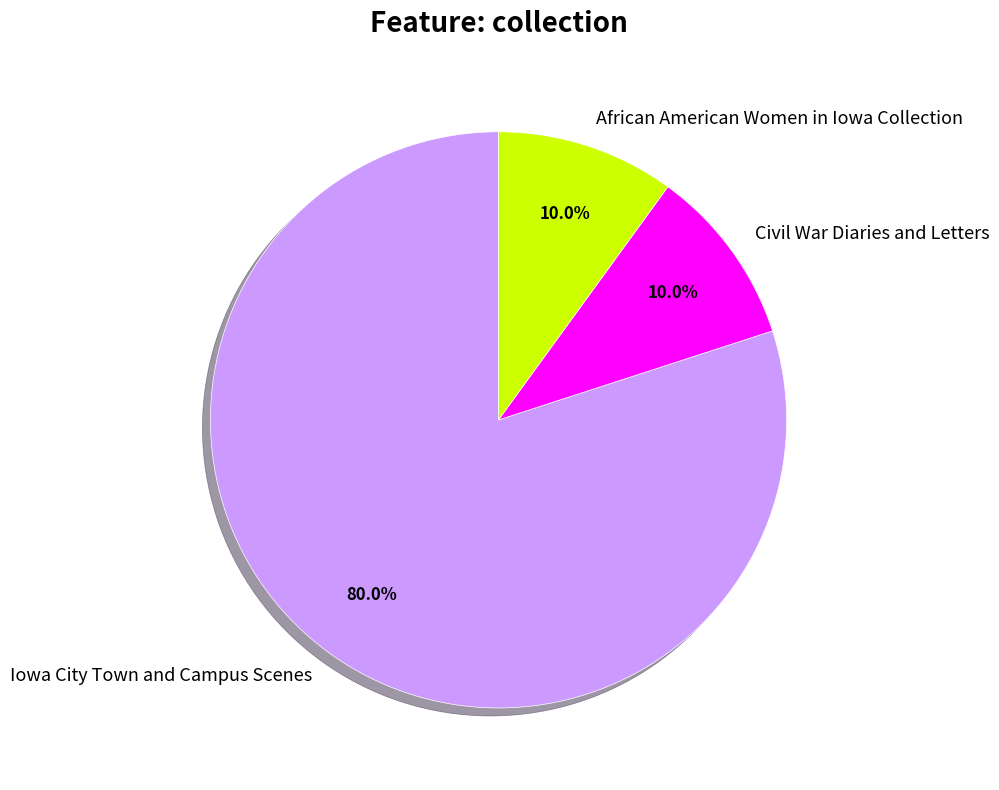

To the nearest percent, what percentage of the pie is Iowa City Town and Campus Scenes?

80%